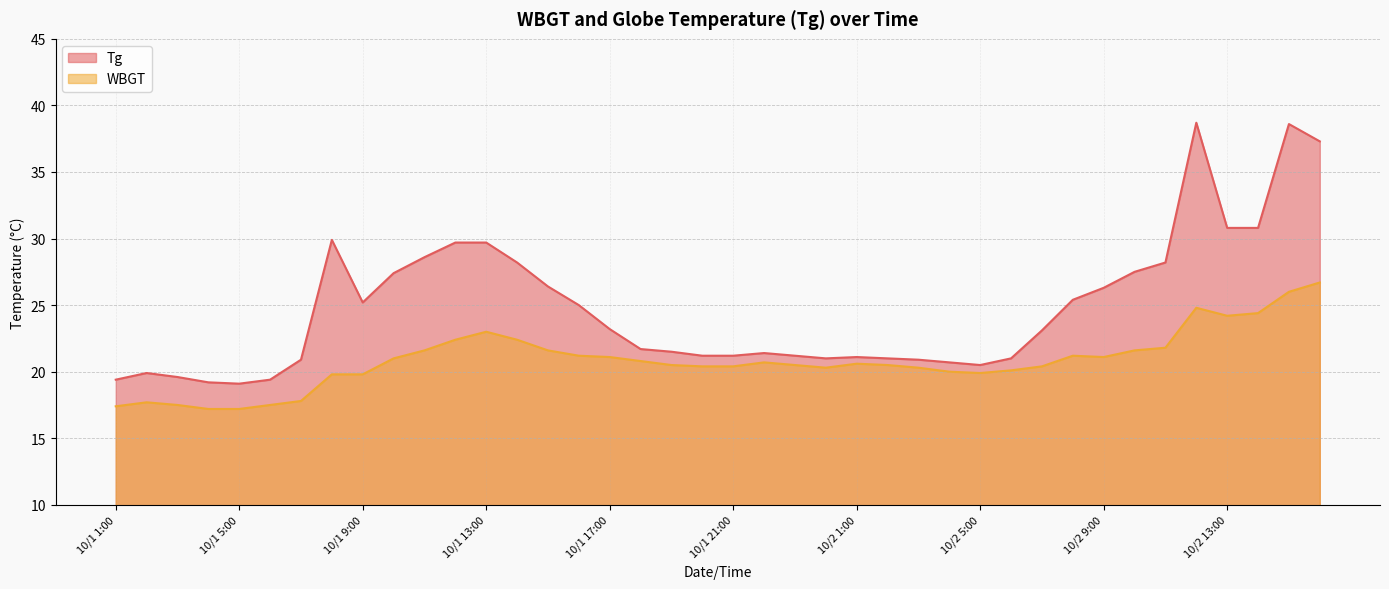

Reading left to right, extract all data points from this chart.

Tg: 19.4	19.9	19.6	19.2	19.1	19.4	20.9	29.9	25.2	27.4	28.6	29.7	29.7	28.2	26.4	25.0	23.2	21.7	21.5	21.2	21.2	21.4	21.2	21.0	21.1	21.0	20.9	20.7	20.5	21.0	23.1	25.4	26.3	27.5	28.2	38.7	30.8	30.8	38.6	37.3
WBGT: 17.4	17.7	17.5	17.2	17.2	17.5	17.8	19.8	19.8	21.0	21.6	22.4	23.0	22.4	21.6	21.2	21.1	20.8	20.5	20.4	20.4	20.7	20.5	20.3	20.6	20.5	20.3	20.0	19.9	20.1	20.4	21.2	21.1	21.6	21.8	24.8	24.2	24.4	26.0	26.7